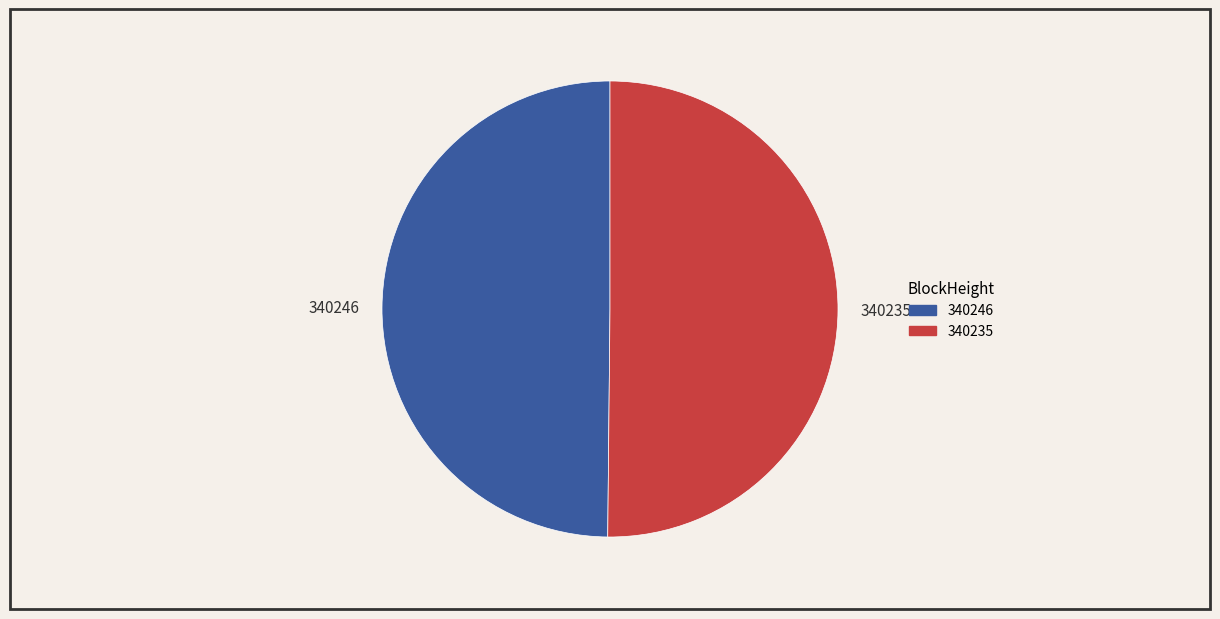

What is the ratio of the value at 340235 to the value at 340246?

1.0